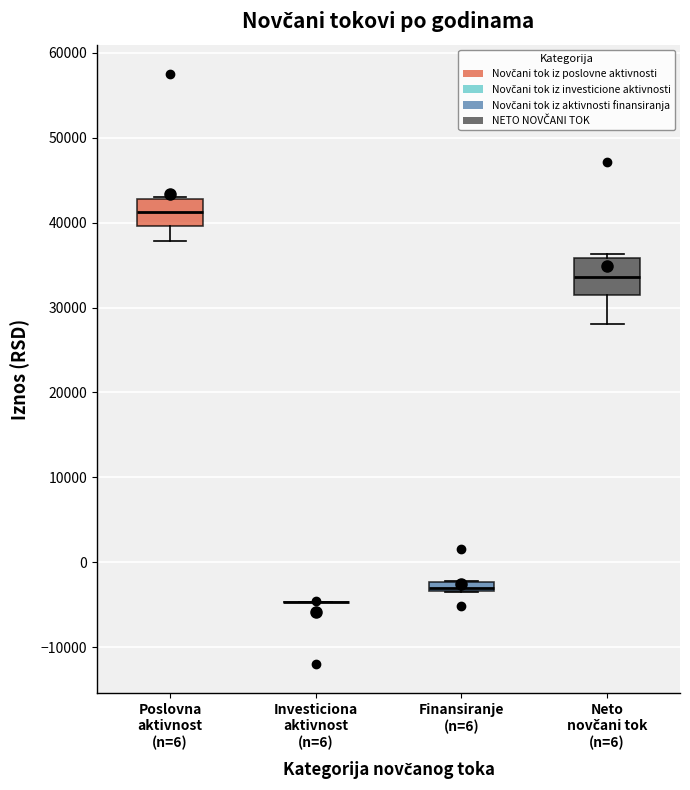

Which box is the tallest, from its lower edge to its upper edge?

Neto novčani tok (n=6)